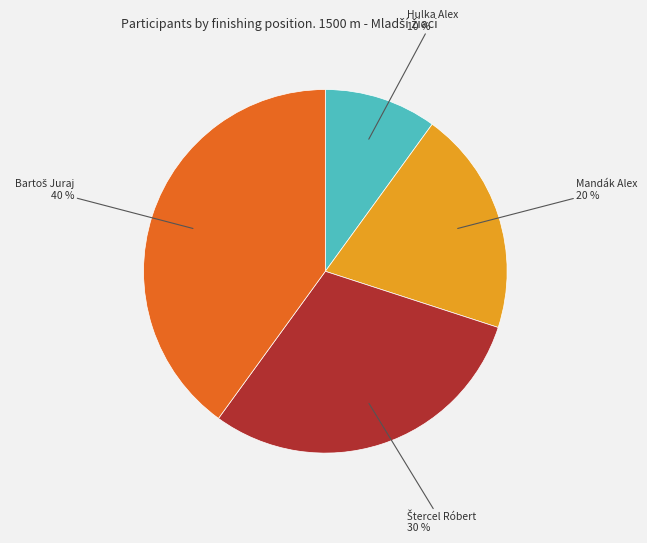

To the nearest percent, what percentage of the pie is Mandák Alex 20 %?

20%